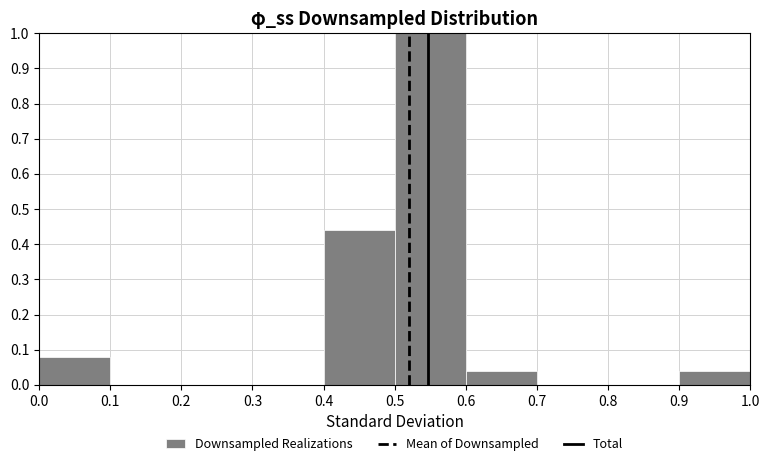

Over which range of the x-axis is the bar tallest?

0.5 to 0.6